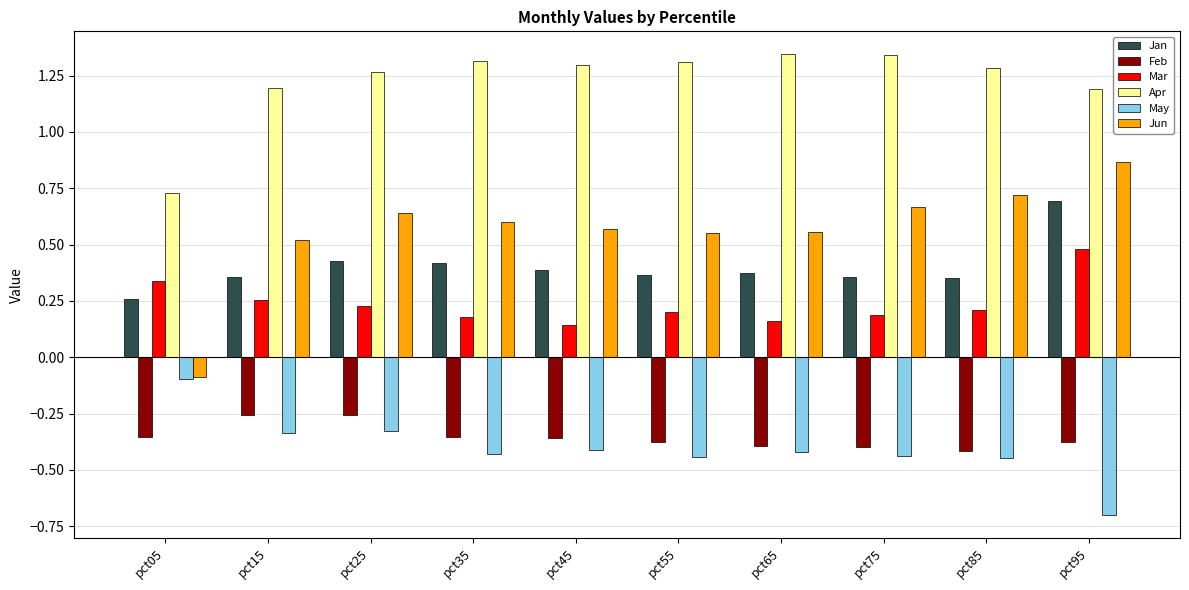

Which series changed the most between pct05 and pct65?

Jun